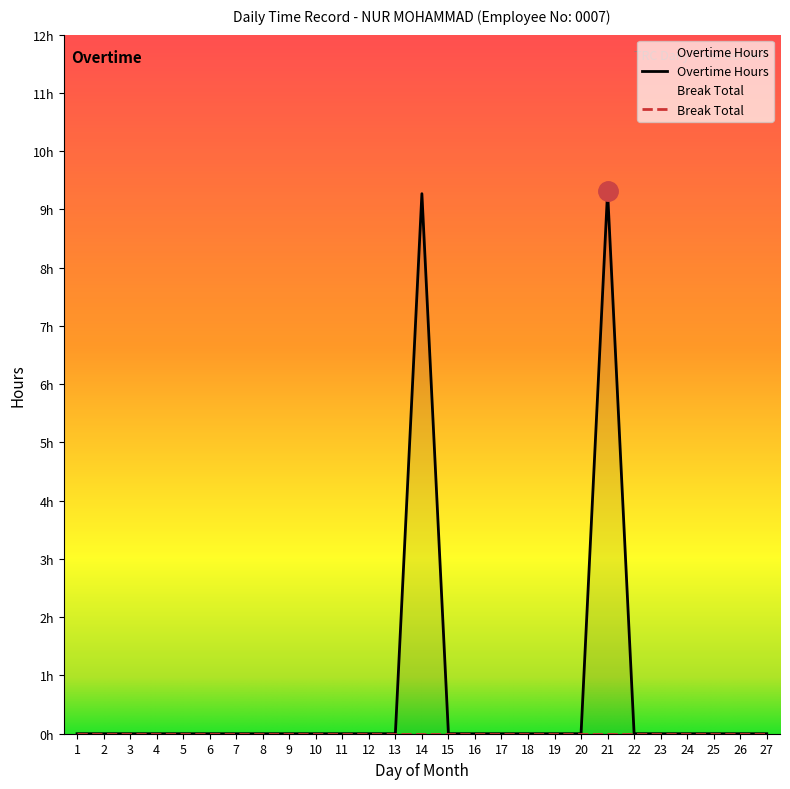

What is the difference between the second highest and minimum values?

9.3